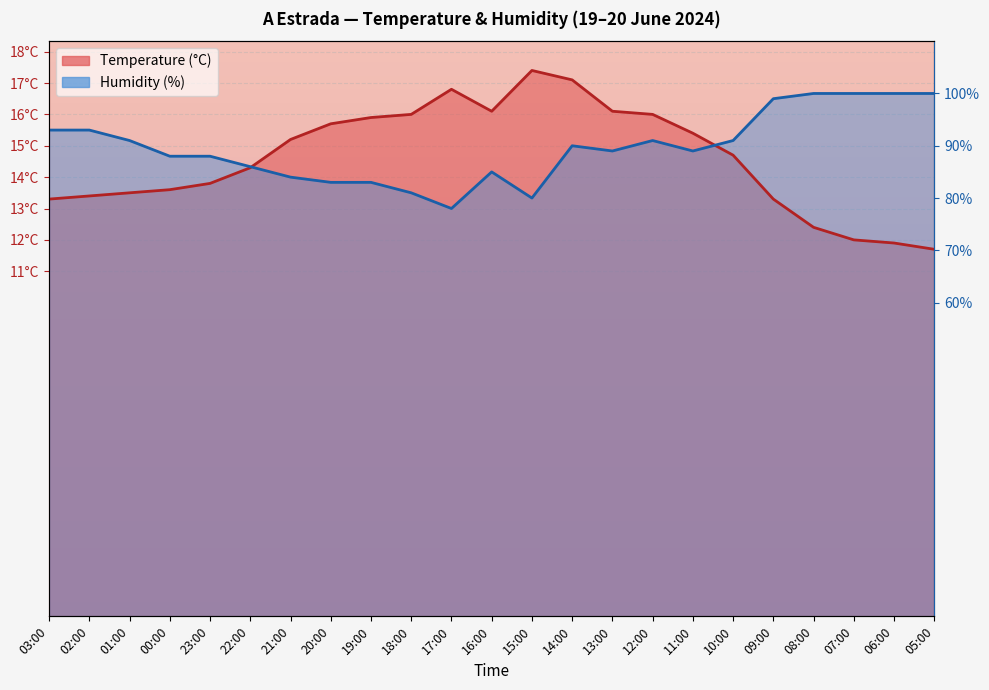

What is the smallest value displayed?

11.7